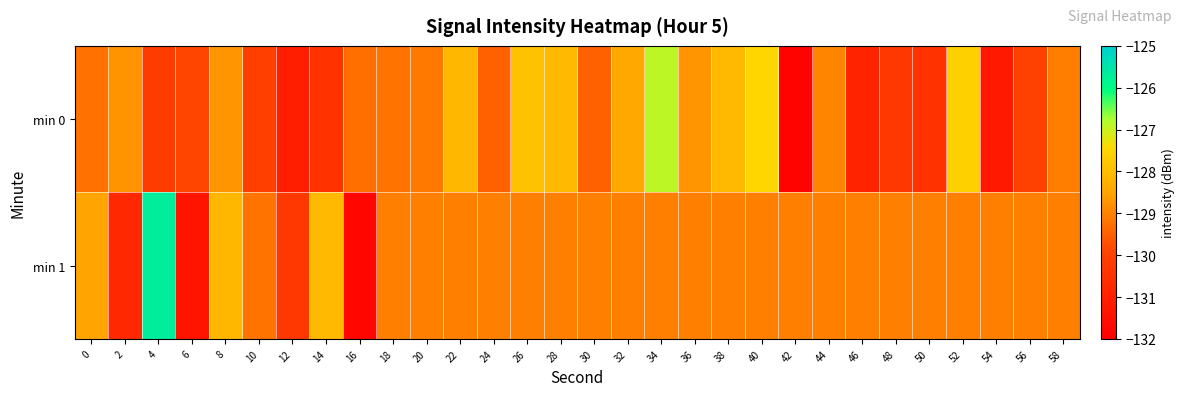

Rank the series at 24 from highest to lowest value.

min 1, min 0